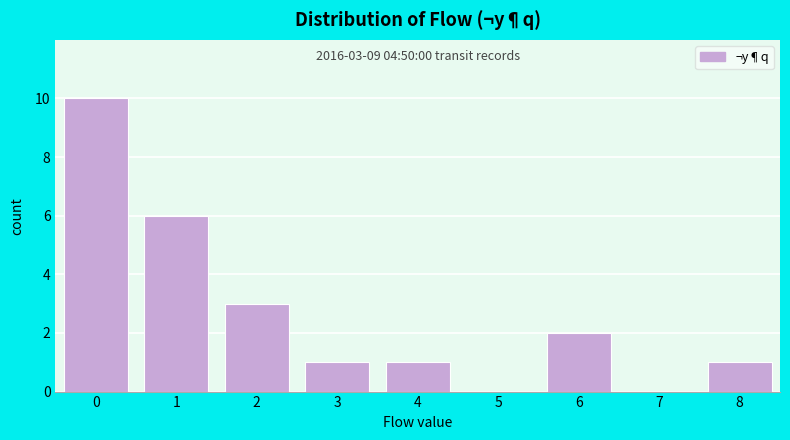

Reading left to right, list all the values displayed in this chart.

0=10	1=6	2=3	3=1	4=1	5=0	6=2	7=0	8=1